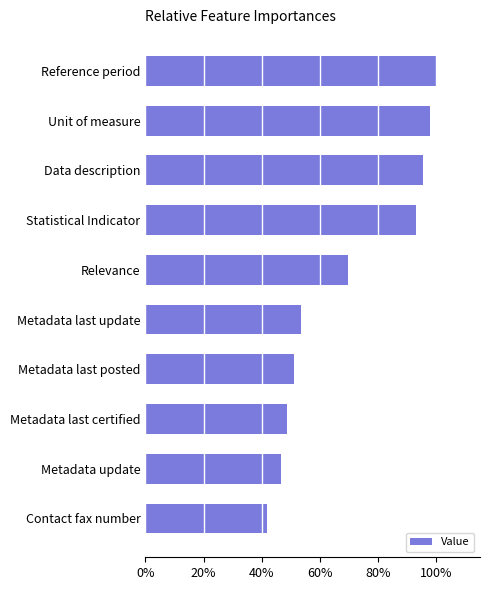

Rank the categories by value from lowest to highest.

Contact fax number, Metadata update, Metadata last certified, Metadata last posted, Metadata last update, Relevance, Statistical Indicator, Data description, Unit of measure, Reference period